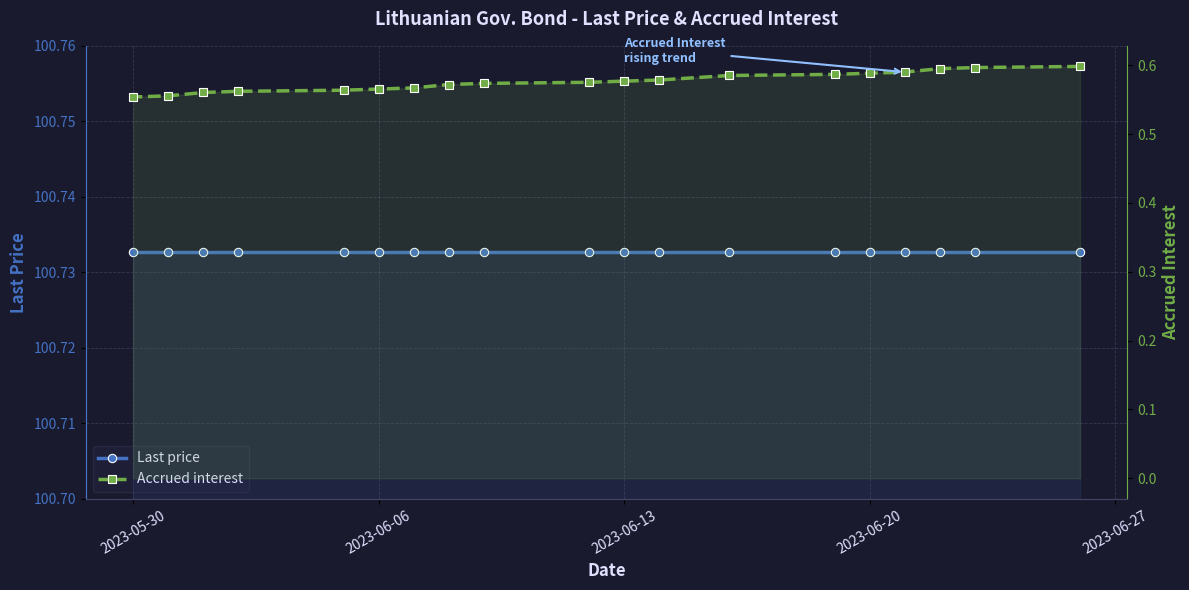

How many categories are shown in the chart?

19